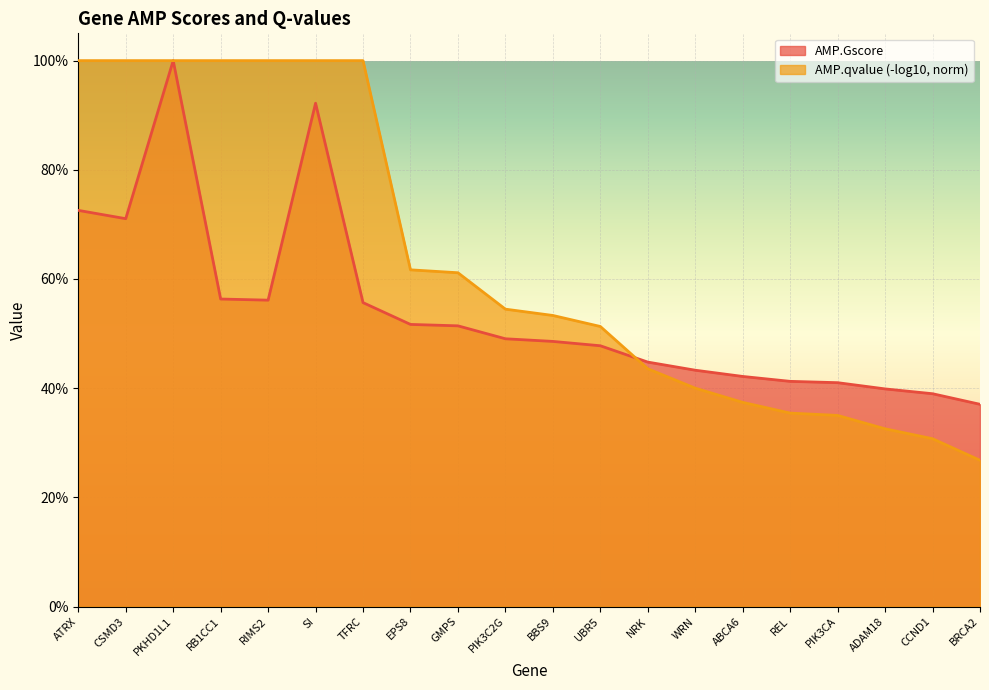

Rank the categories by value from highest to lowest.

PKHD1L1, SI, ATRX, CSMD3, RB1CC1, RIMS2, TFRC, EPS8, GMPS, PIK3C2G, BBS9, UBR5, NRK, WRN, ABCA6, REL, PIK3CA, ADAM18, CCND1, BRCA2